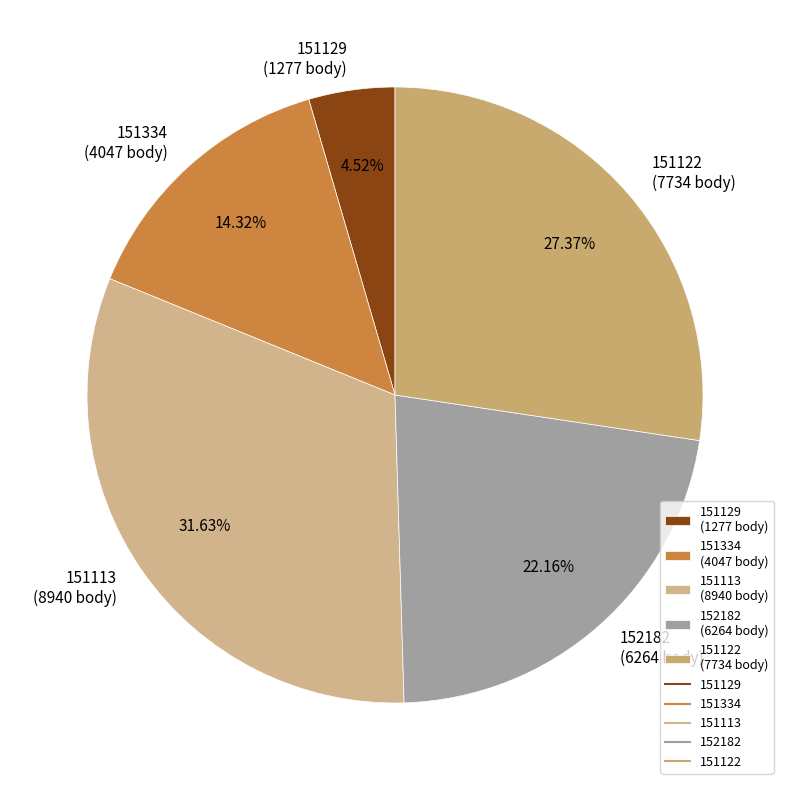

Count the number of slices in the pie.

5